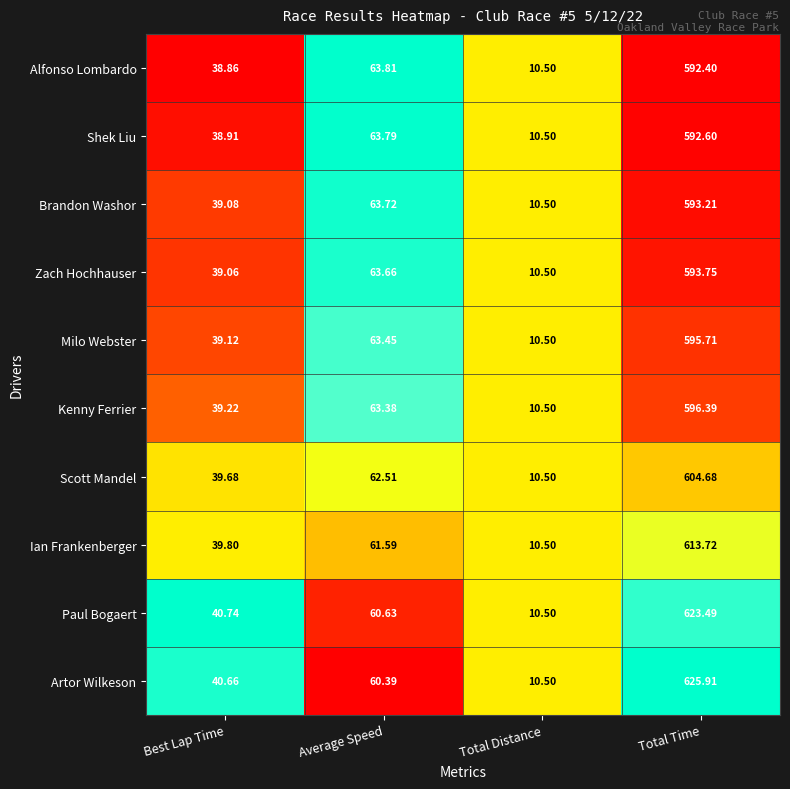

Which category has the highest value in the Alfonso Lombardo series?

Total Time